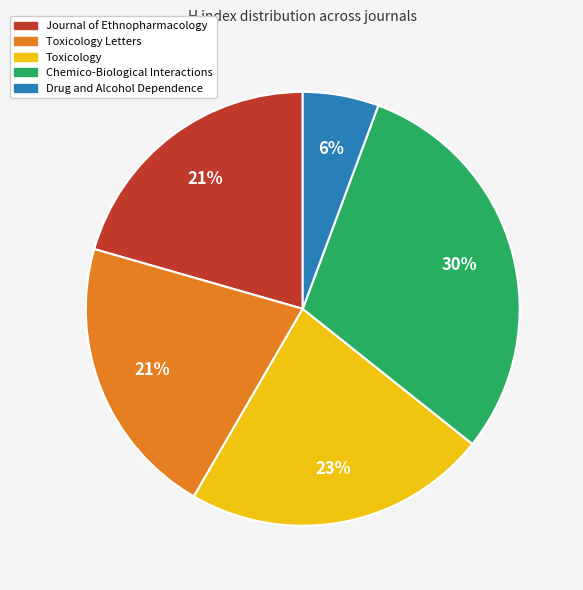

What is the largest slice in the pie chart?

Chemico-Biological Interactions